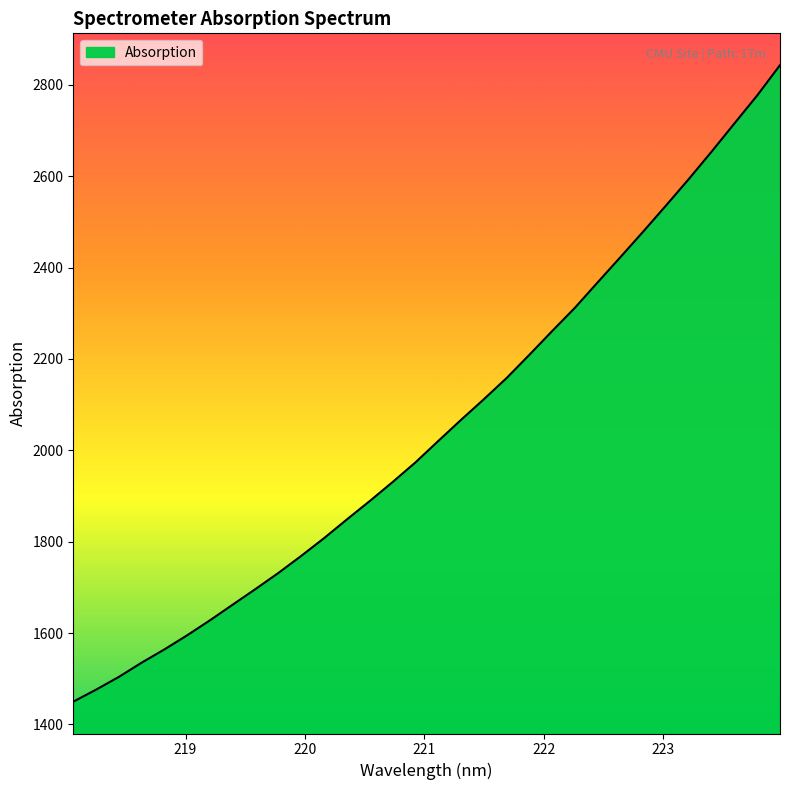

What is the maximum value shown in the chart?

2842.9